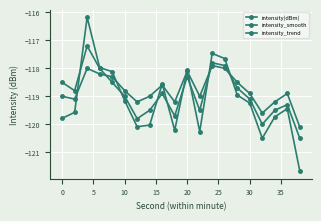

How many lines are shown in the chart?

3